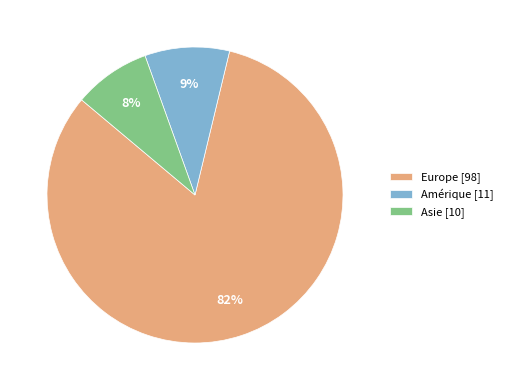

Do Europe [98] and Amérique [11] together represent more than half of the pie?

Yes